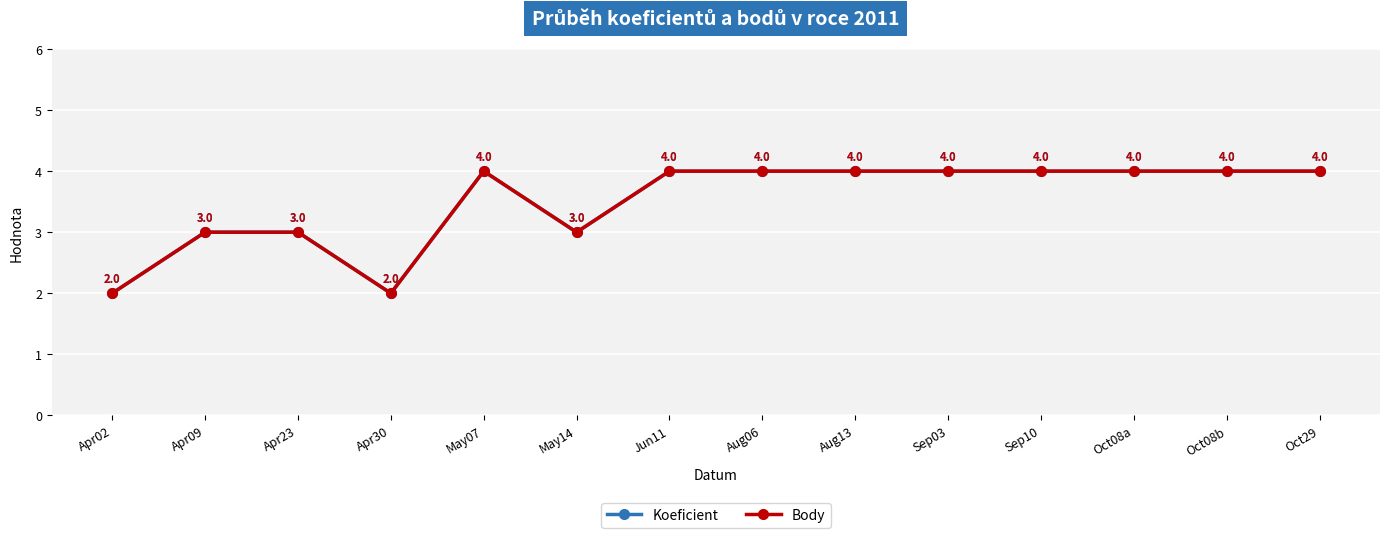

Between Apr02 and Sep03, which series saw the biggest shift?

Koeficient